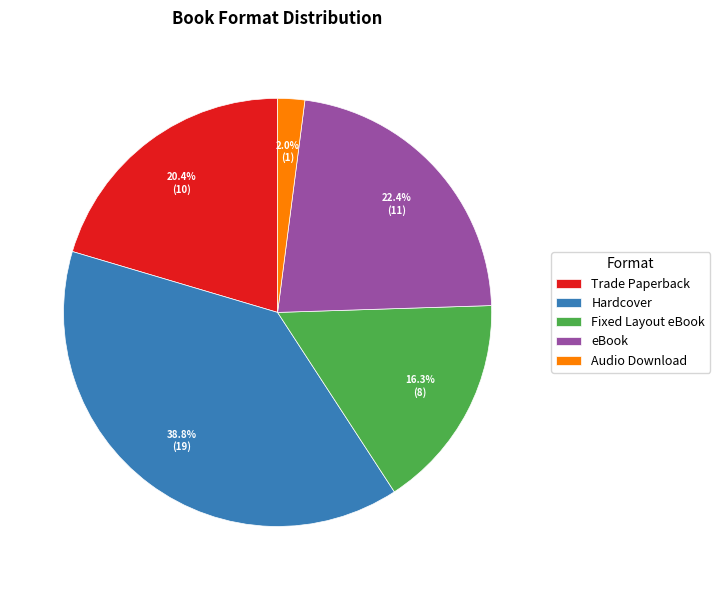

Does Audio Download represent more than half of the total?

No